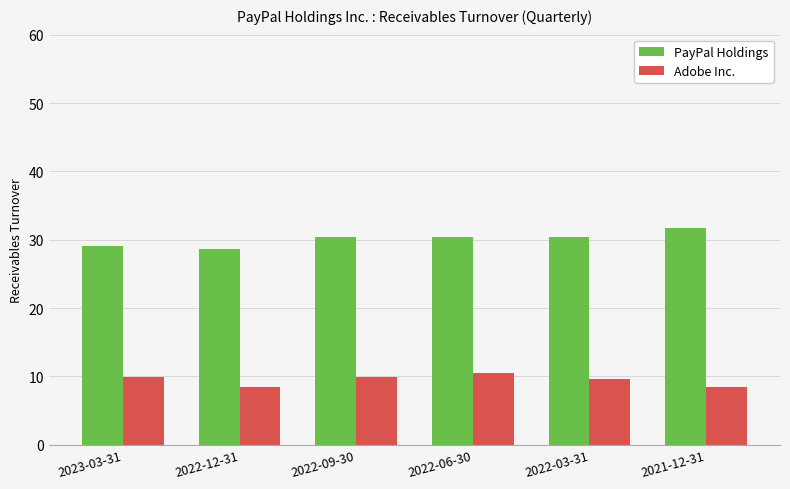

At how many categories does at least one series exceed 17?

6